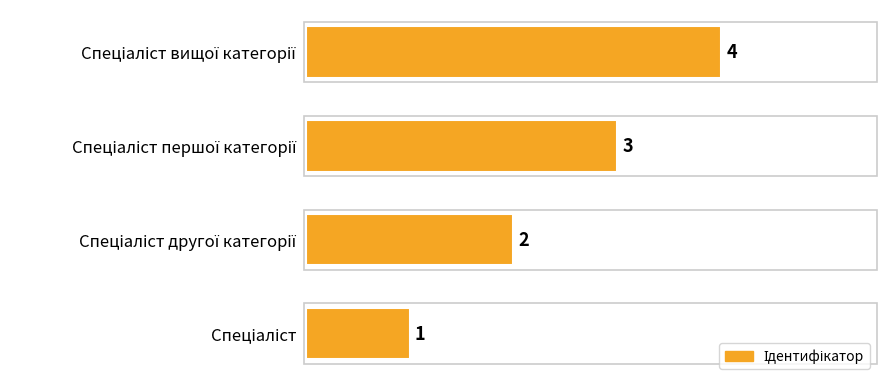

What is the greatest value displayed?

4